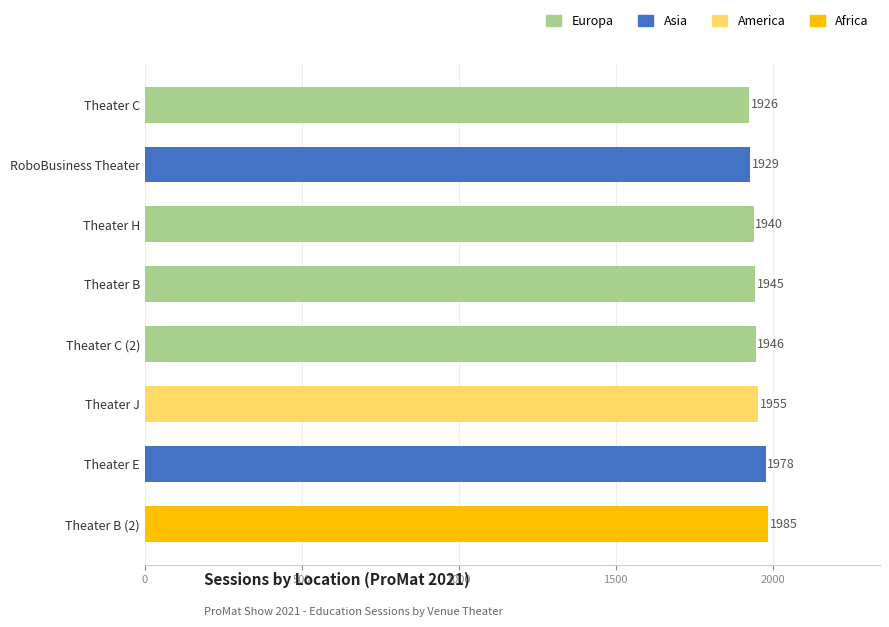

How many series are shown in this chart?

1